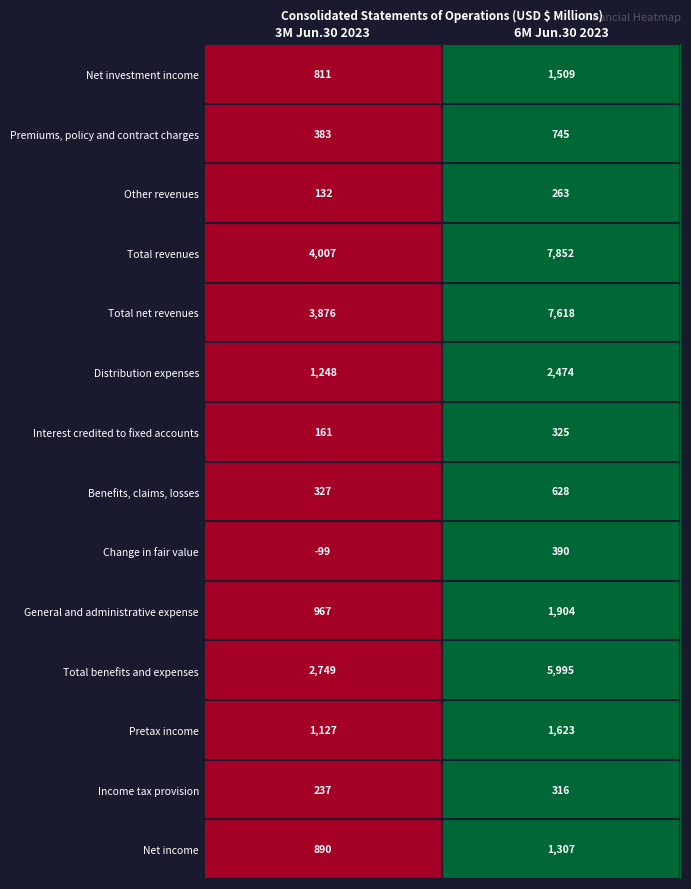

Rank the series at 6M Jun.30 2023 from highest to lowest value.

Total revenues, Total net revenues, Total benefits and expenses, Distribution expenses, General and administrative expense, Pretax income, Net investment income, Net income, Premiums, policy and contract charges, Benefits, claims, losses, Change in fair value, Interest credited to fixed accounts, Income tax provision, Other revenues